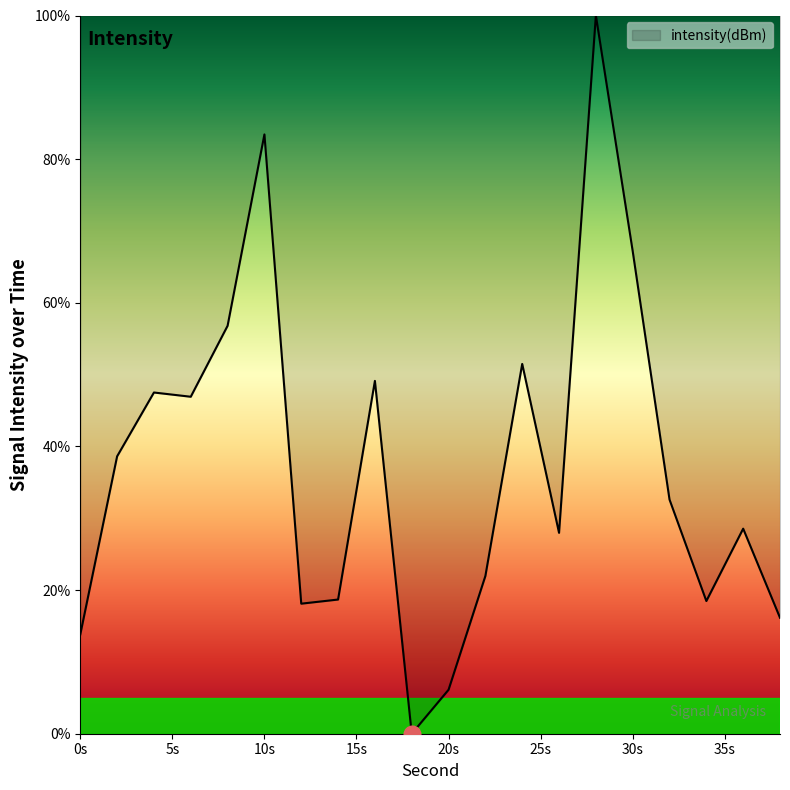

What is the greatest value displayed?

100.0